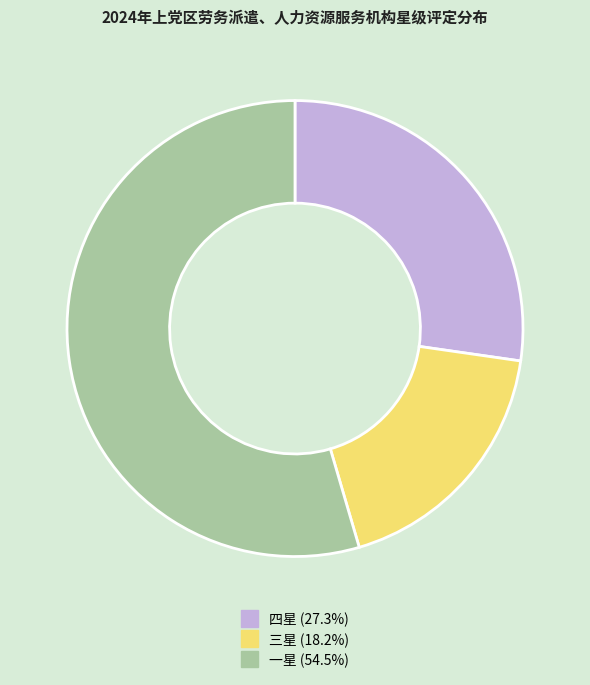

Is there a majority slice in this chart?

Yes